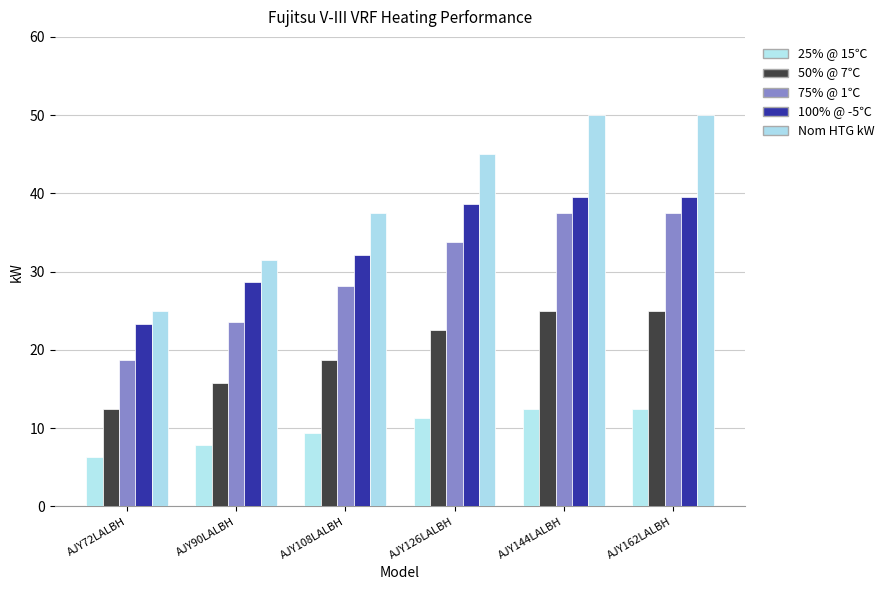

Reading left to right, extract all data points from this chart.

25% @ 15℃: AJY72LALBH=6.2	AJY90LALBH=7.9	AJY108LALBH=9.4	AJY126LALBH=11.2	AJY144LALBH=12.5	AJY162LALBH=12.5
50% @ 7℃: AJY72LALBH=12.5	AJY90LALBH=15.8	AJY108LALBH=18.8	AJY126LALBH=22.5	AJY144LALBH=25.0	AJY162LALBH=25.0
75% @ 1℃: AJY72LALBH=18.8	AJY90LALBH=23.6	AJY108LALBH=28.1	AJY126LALBH=33.8	AJY144LALBH=37.5	AJY162LALBH=37.5
100% @ -5℃: AJY72LALBH=23.3	AJY90LALBH=28.7	AJY108LALBH=32.1	AJY126LALBH=38.7	AJY144LALBH=39.6	AJY162LALBH=39.6
Nom HTG kW: AJY72LALBH=25.0	AJY90LALBH=31.5	AJY108LALBH=37.5	AJY126LALBH=45.0	AJY144LALBH=50.0	AJY162LALBH=50.0